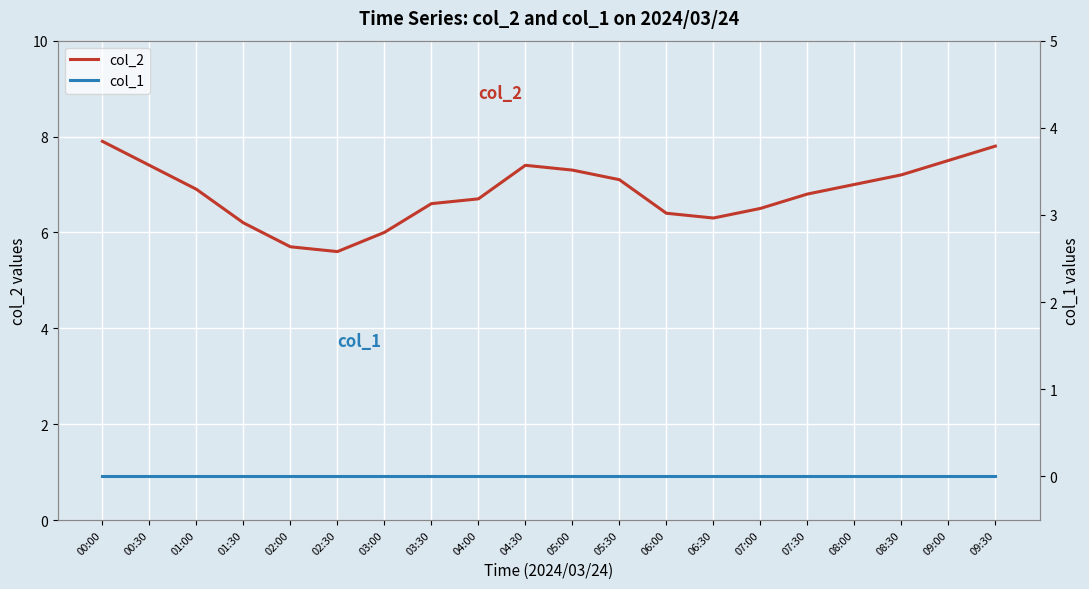

Is the value of col_2 at 04:30 greater than the value of col_1 at 08:00?

Yes